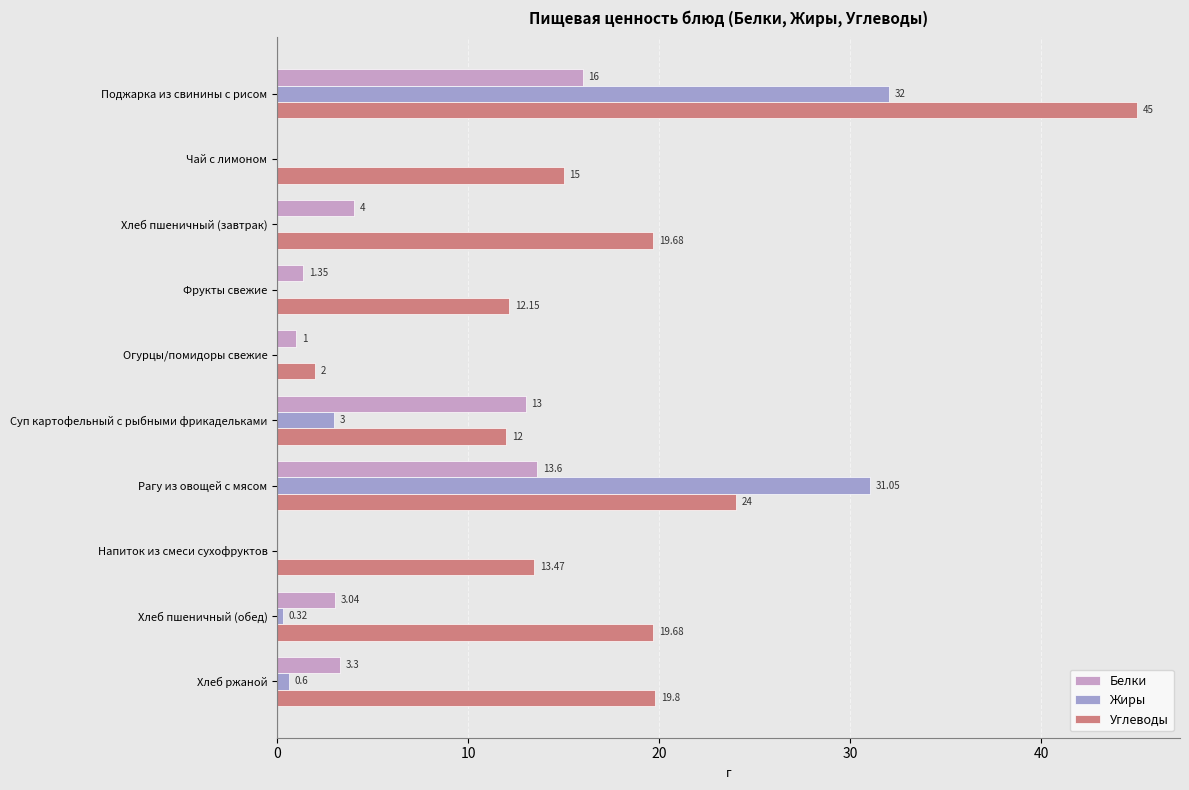

What are all the series names shown in the legend?

Белки, Жиры, Углеводы